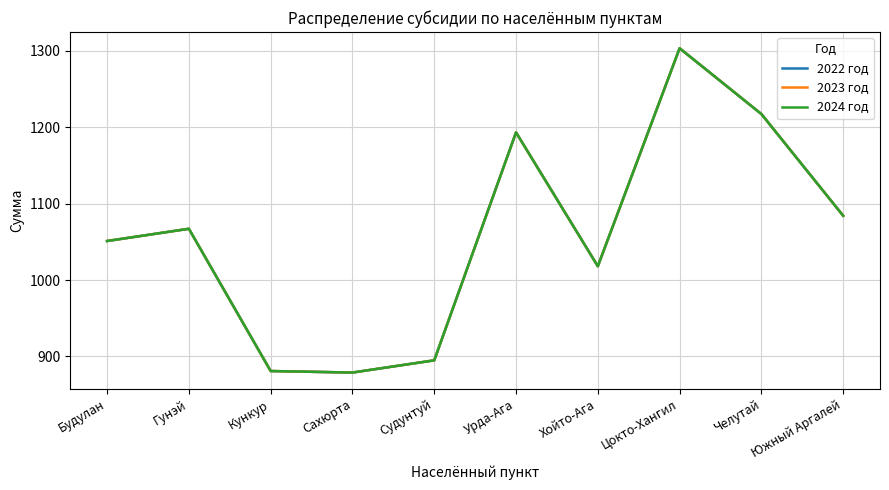

At which label is 2024 год closest to 1091?

Южный Аргалей